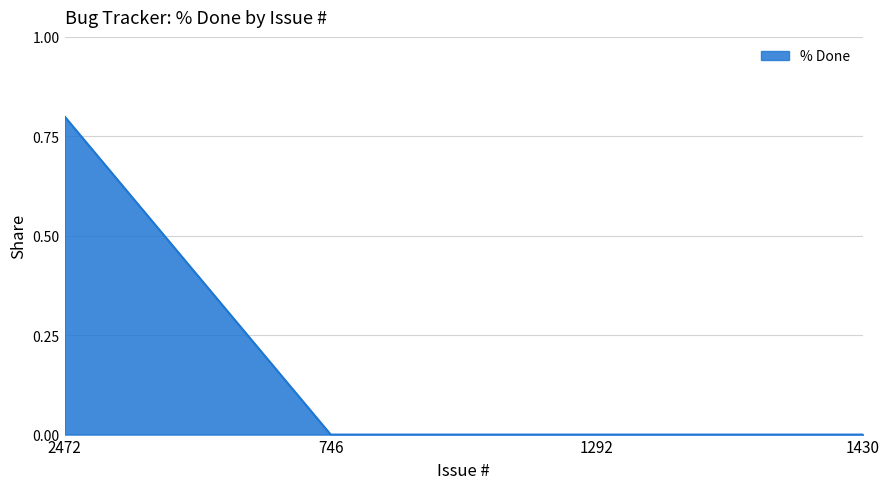

Reading left to right, extract all data points from this chart.

2472=0.8	746=0.0	1292=0.0	1430=0.0